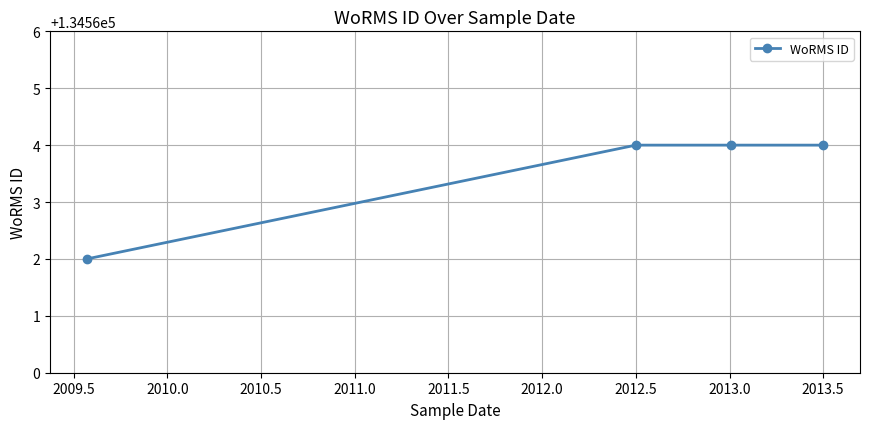

What is the greatest value displayed?

134564